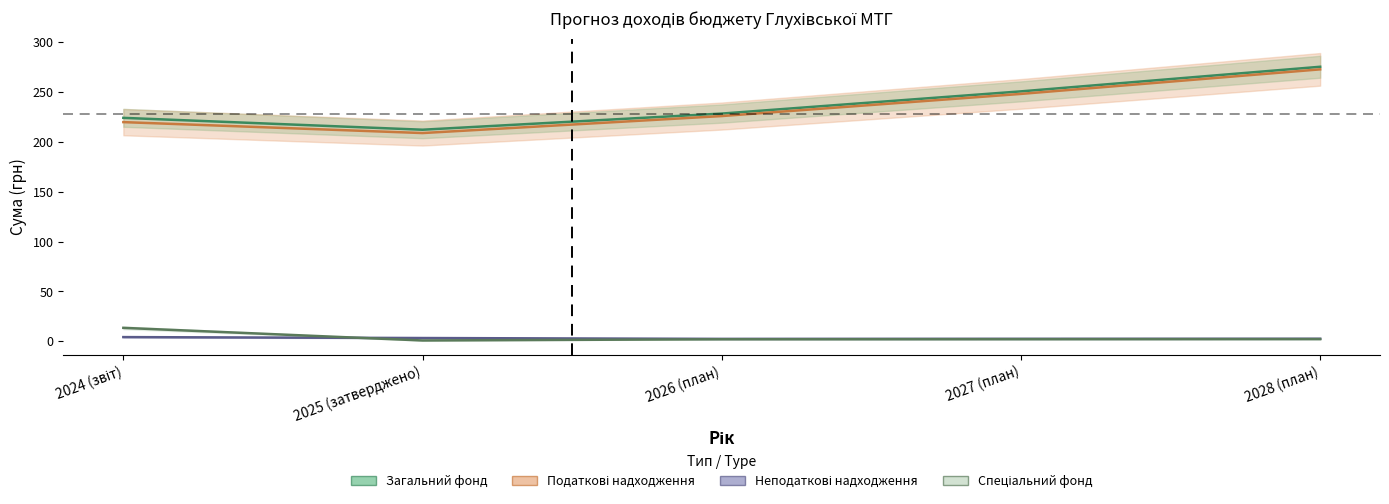

Reading left to right, extract all data points from this chart.

Загальний фонд: 2024 (звіт)=224.1	2025 (затверджено)=212.2	2026 (план)=228.4	2027 (план)=250.6	2028 (план)=275.3
Податкові надходження: 2024 (звіт)=219.8	2025 (затверджено)=208.8	2026 (план)=225.9	2027 (план)=248.1	2028 (план)=272.7
Неподаткові надходження: 2024 (звіт)=4.3	2025 (затверджено)=3.3	2026 (план)=2.5	2027 (план)=2.5	2028 (план)=2.6
Спеціальний фонд: 2024 (звіт)=13.5	2025 (затверджено)=0.9	2026 (план)=2.1	2027 (план)=2.2	2028 (план)=2.3